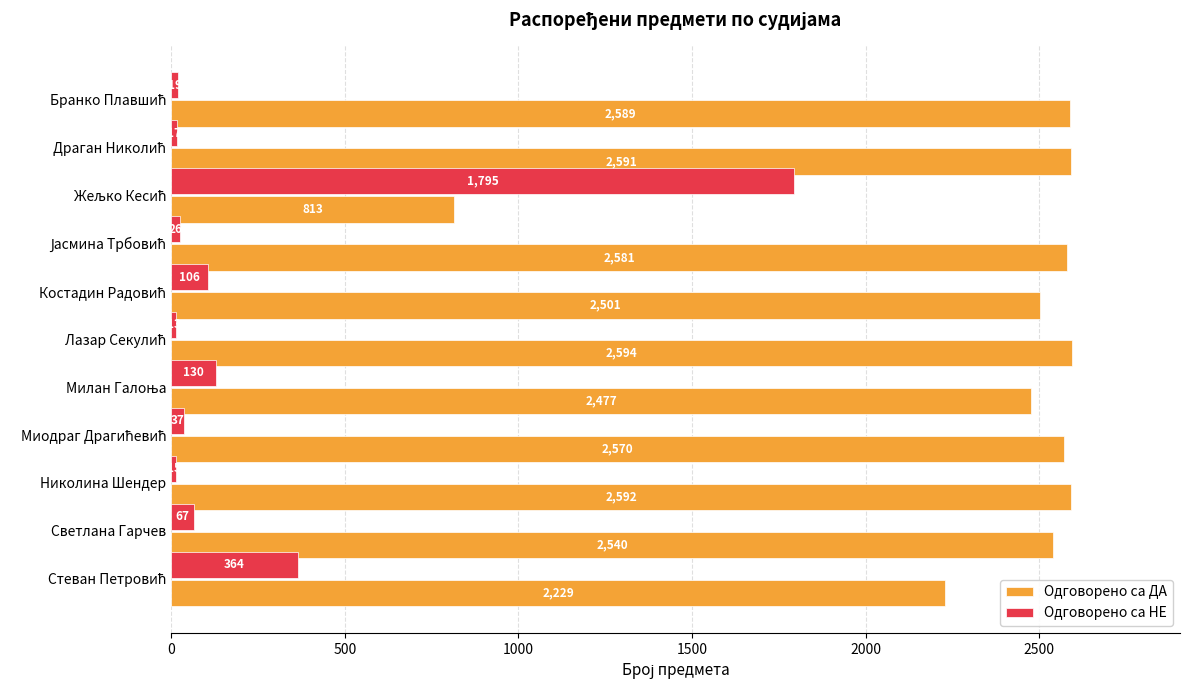

What is the maximum value shown in the chart?

2594